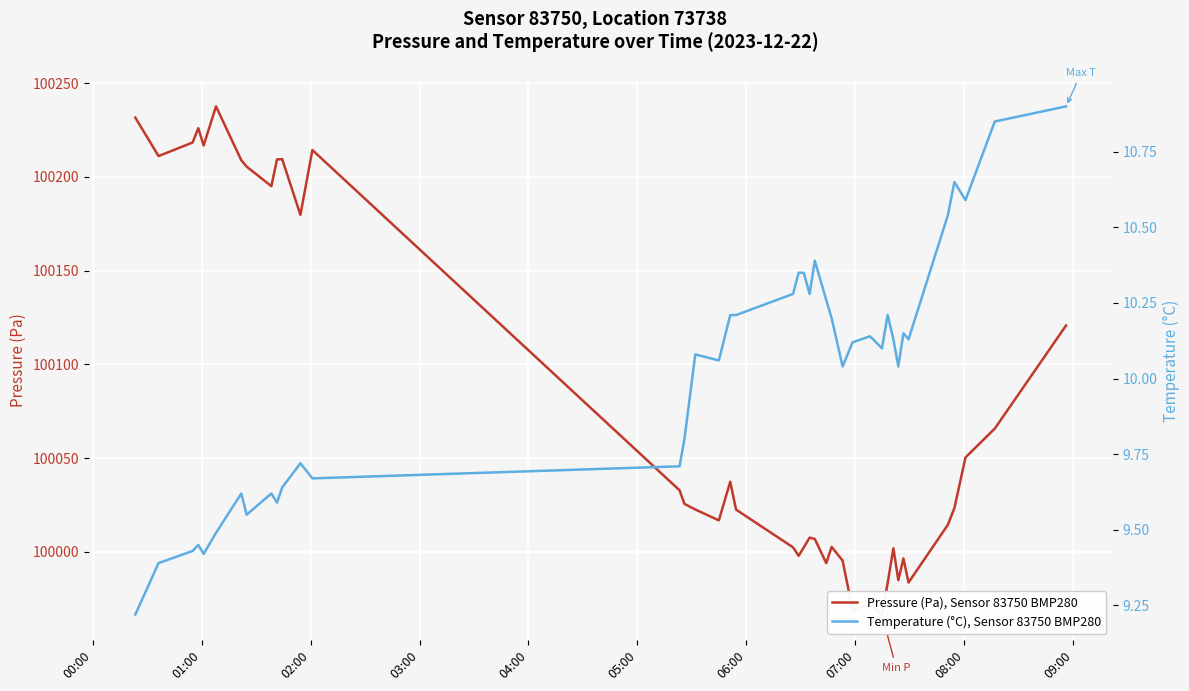

Reading right to left, what are all the values shown in this chart?

Pressure (Pa), Sensor 83750 BMP280: 100120.8	100065.7	100050.3	100023.3	100014.4	99983.6	99996.4	99984.8	100001.9	99983.3	99966.5	99972.1	99968.9	99995.3	100002.6	99993.9	100006.8	100007.6	100002.3	99997.8	100002.3	100022.5	100037.3	100016.8	100022.6	100025.6	100032.8	100214.3	100179.8	100209.5	100209.3	100195.1	100205.5	100208.9	100237.6	100216.8	100226.0	100218.3	100211.1	100231.6
Temperature (°C), Sensor 83750 BMP280: 10.9	10.8	10.6	10.7	10.5	10.1	10.2	10.0	10.1	10.2	10.1	10.1	10.1	10.0	10.2	10.3	10.4	10.3	10.3	10.3	10.3	10.2	10.2	10.1	10.1	9.8	9.7	9.7	9.7	9.6	9.6	9.6	9.6	9.6	9.5	9.4	9.4	9.4	9.4	9.2